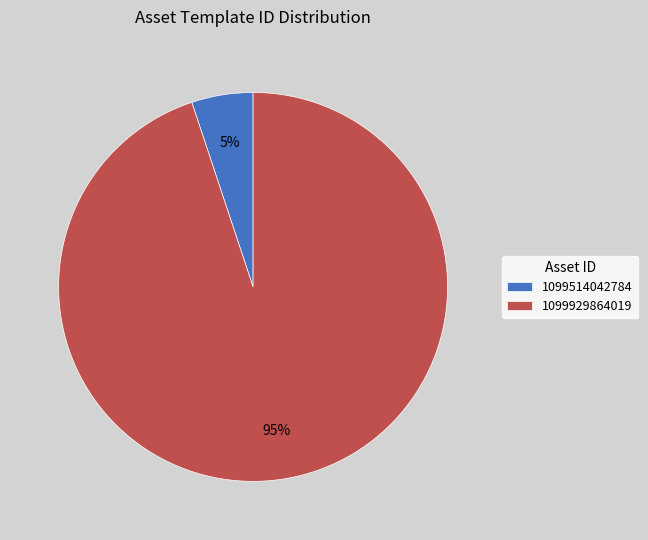

How many segments does this pie chart have?

2